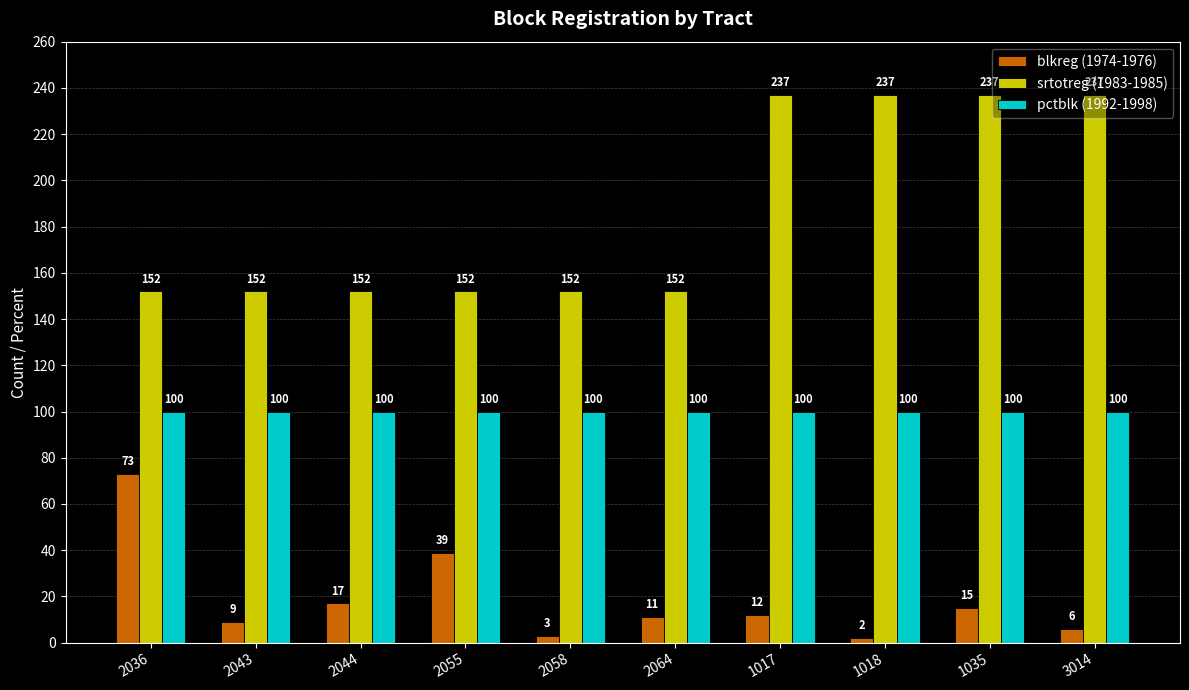

What is the maximum value shown in the chart?

237